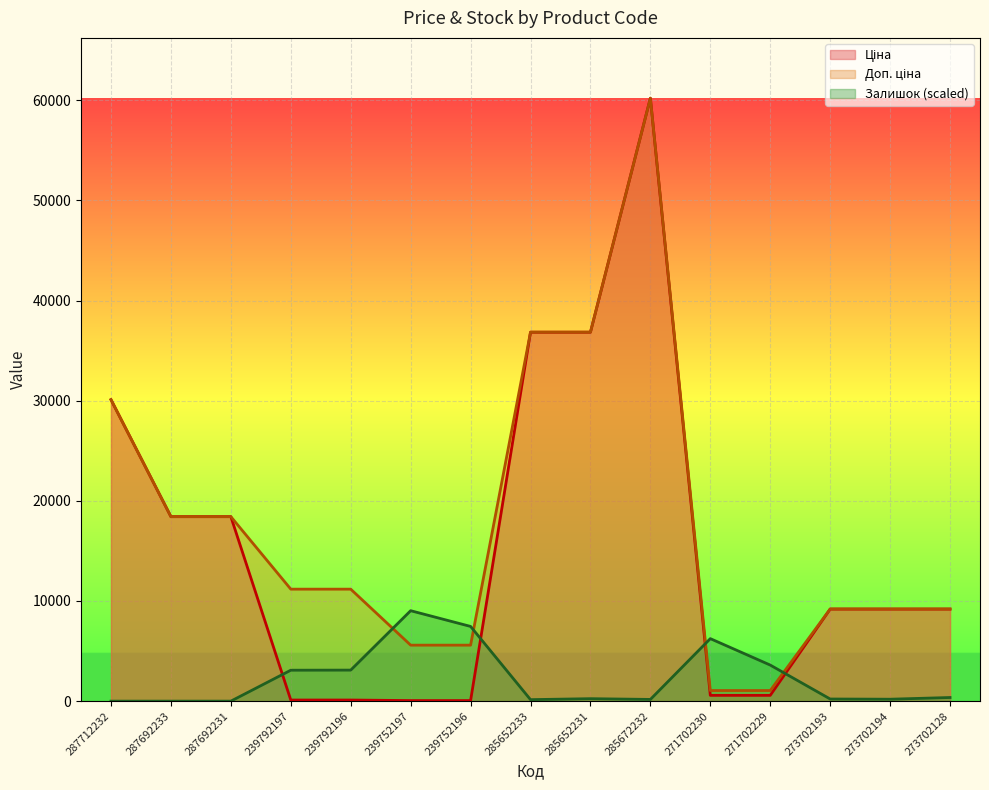

The value of Залишок at 239752197 is 9030.8. True or false?

True